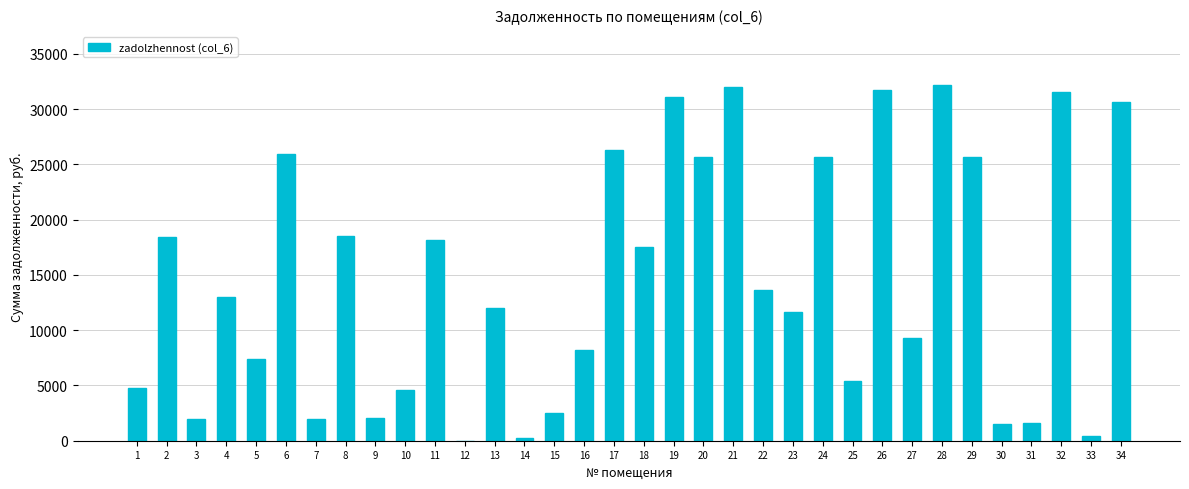

What is the ratio of the value at 28 to the value at 26?

1.0